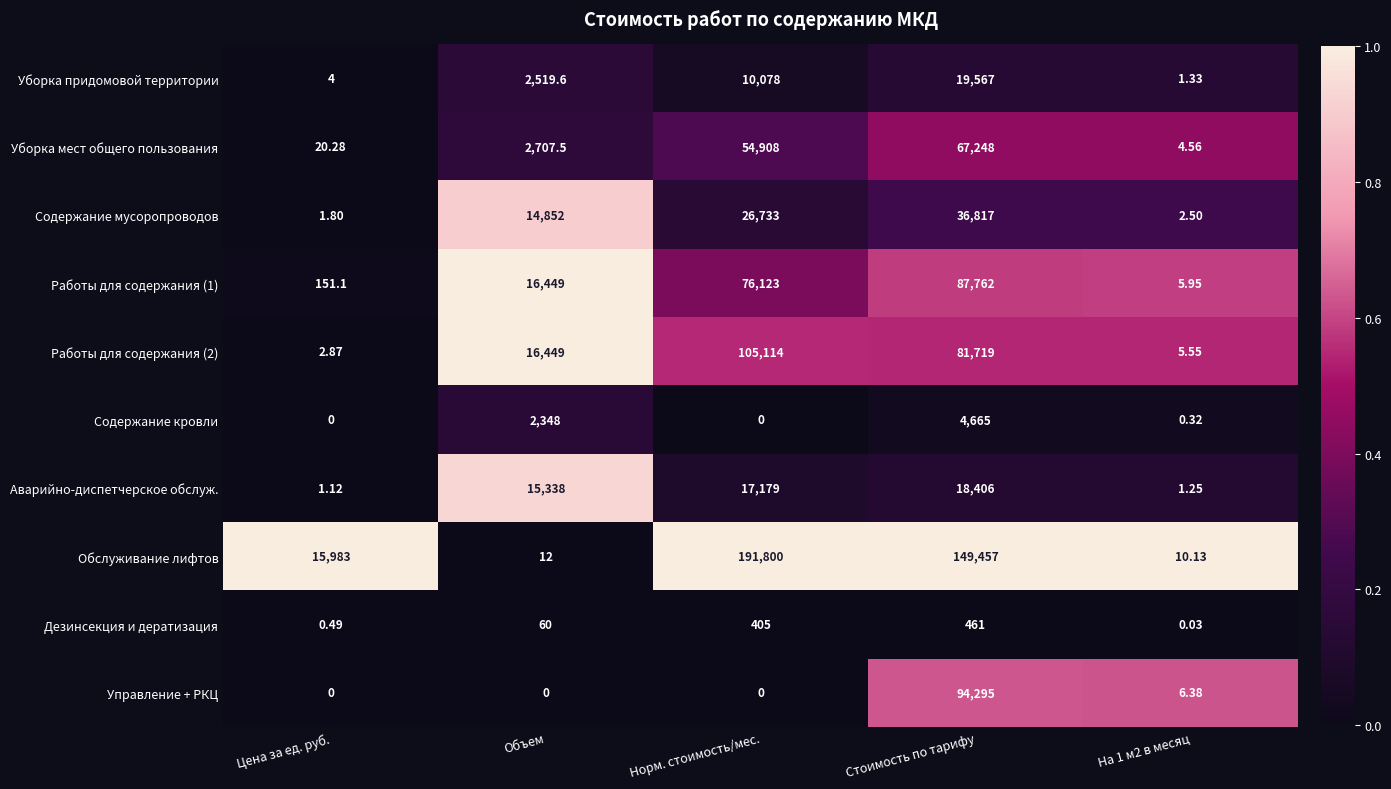

Which series changed the most between Объем and Норм. стоимость/мес.?

Обслуживание лифтов